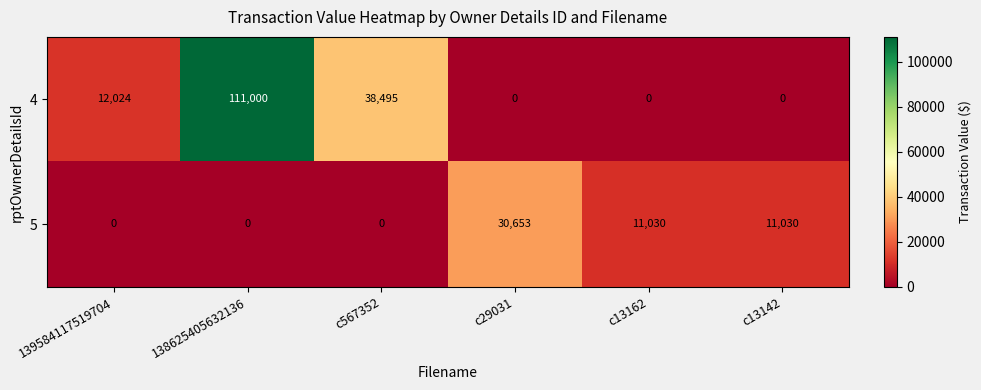

True or false: 5 has a value of -12293 at 139584117519704.

False